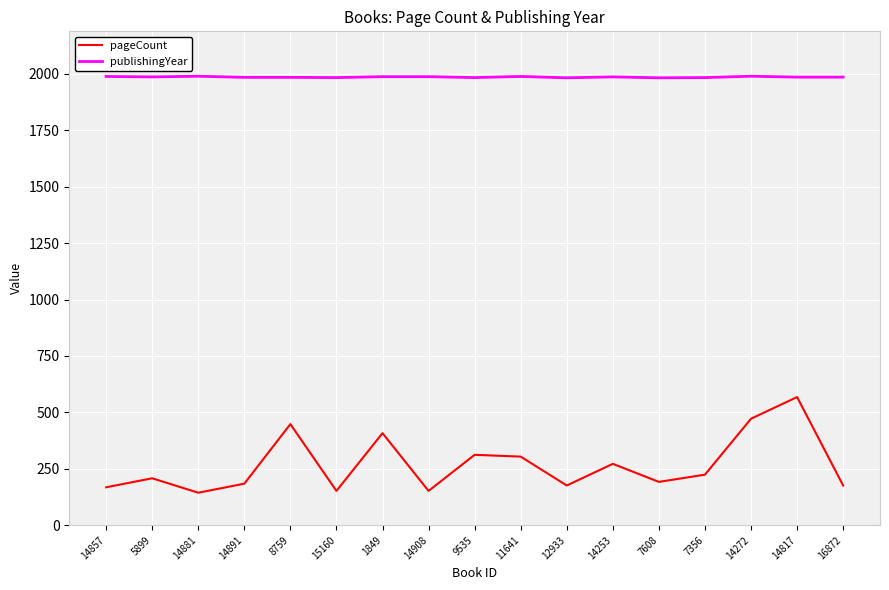

What is the total value across all series at 16872?

2162